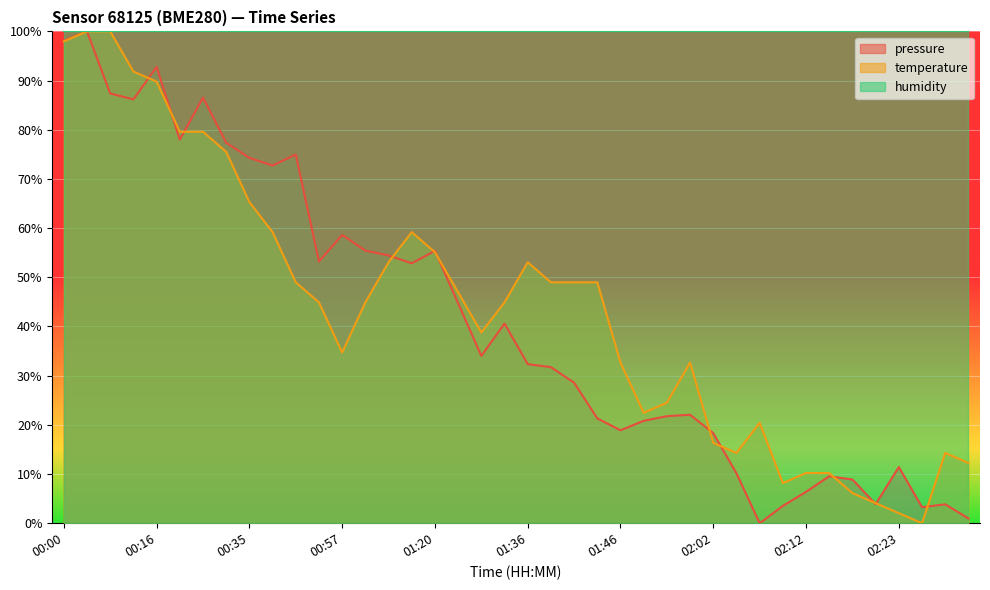

What are all the series names shown in the legend?

pressure, temperature, humidity